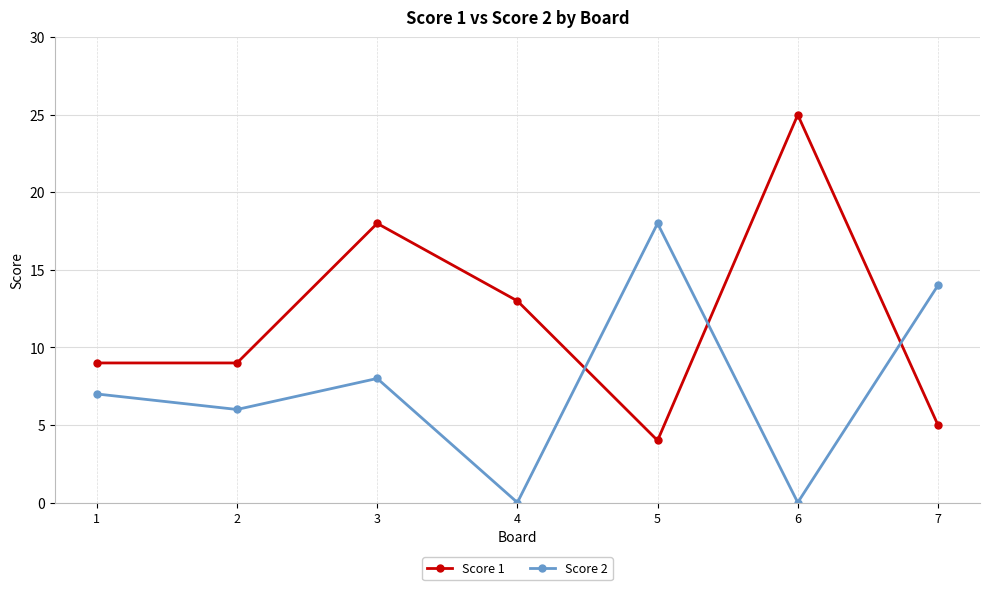

In Score 2, how many points are higher than both neighbors (excluding endpoints)?

2